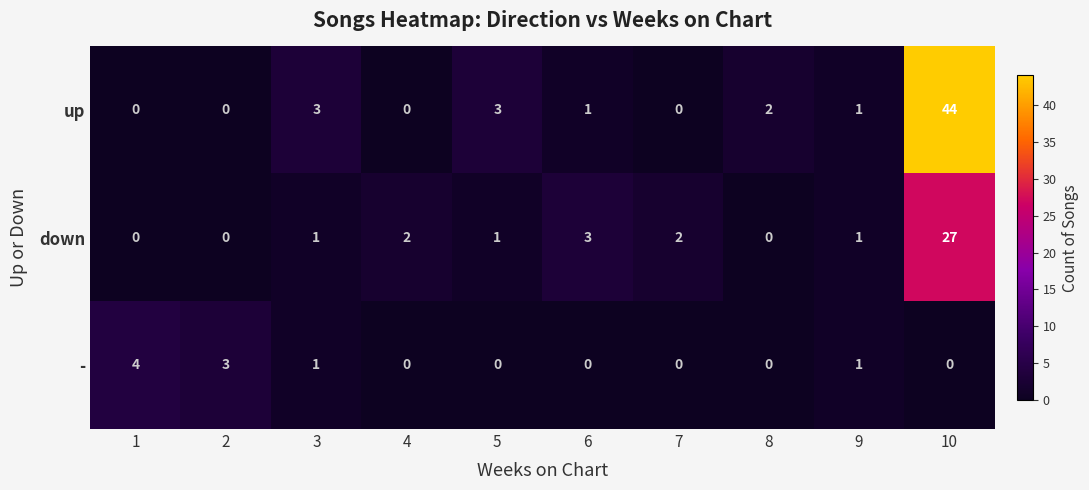

List the series in order of their overall mean, lowest first.

-, down, up